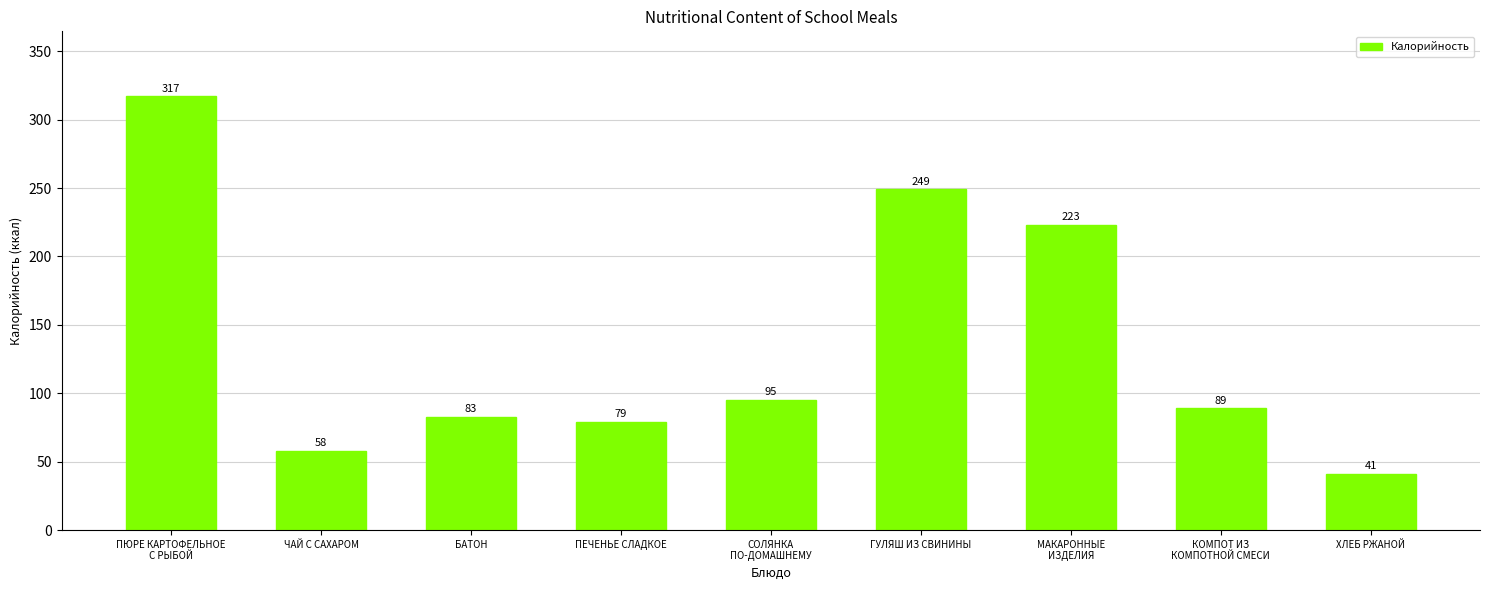

Reading left to right, what are all the values shown in this chart?

ПЮРЕ КАРТОФЕЛЬНОЕ
С РЫБОЙ=317	ЧАЙ С САХАРОМ=58	БАТОН=83	ПЕЧЕНЬЕ СЛАДКОЕ=79	СОЛЯНКА
ПО-ДОМАШНЕМУ=95	ГУЛЯШ ИЗ СВИНИНЫ=249	МАКАРОННЫЕ
ИЗДЕЛИЯ=223	КОМПОТ ИЗ
КОМПОТНОЙ СМЕСИ=89	ХЛЕБ РЖАНОЙ=41